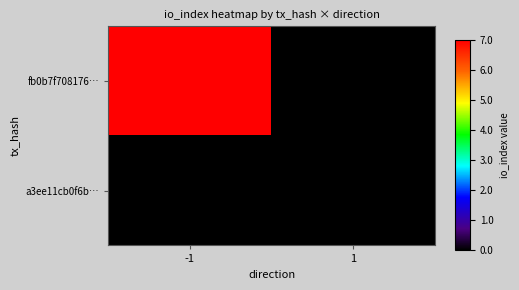

Which series changed the most between -1 and 1?

fb0b7f708176…